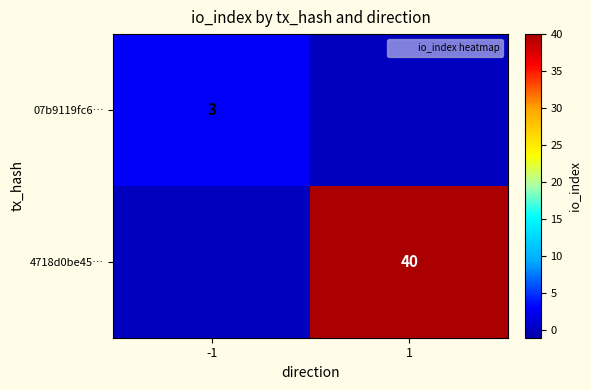

What is the maximum value for 4718d0be45…?

40